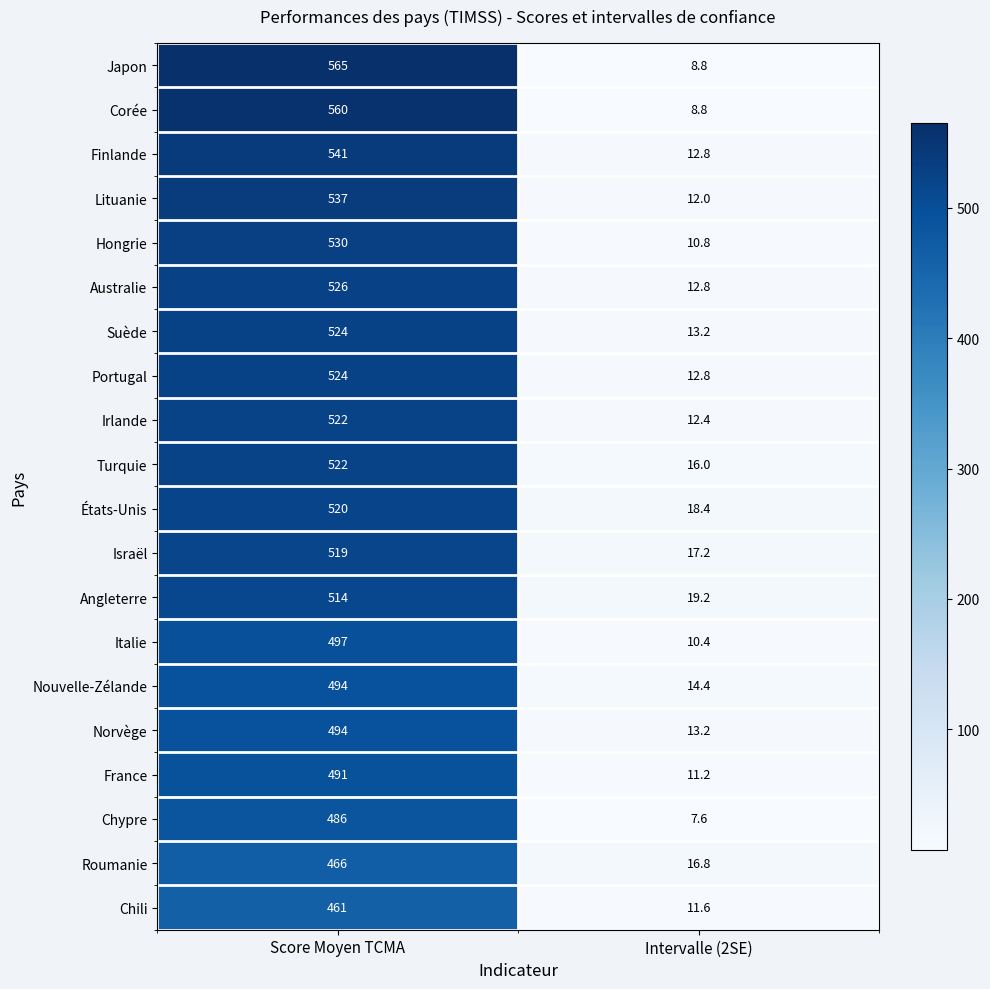

Rank the categories by Italie value from highest to lowest.

Score Moyen TCMA, Intervalle (2SE)